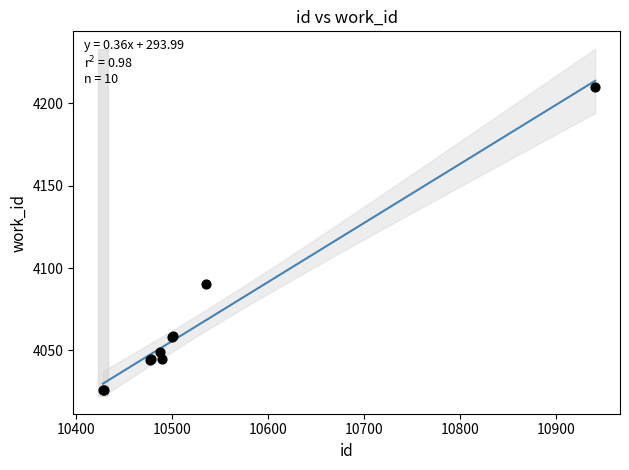

What Y value in the scatter plot is closest to 4118?

4090